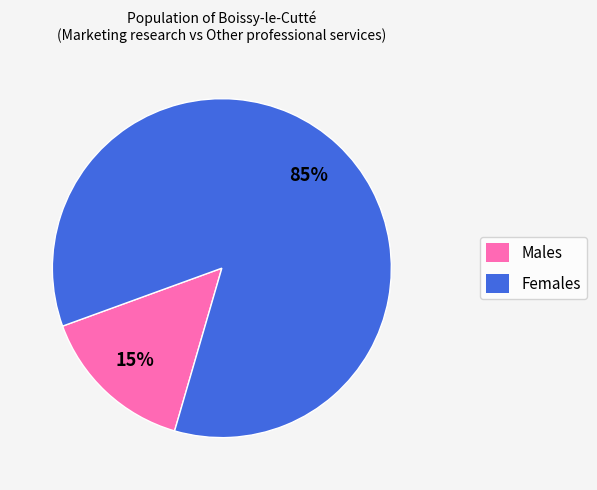

Does any single category account for the majority?

Yes